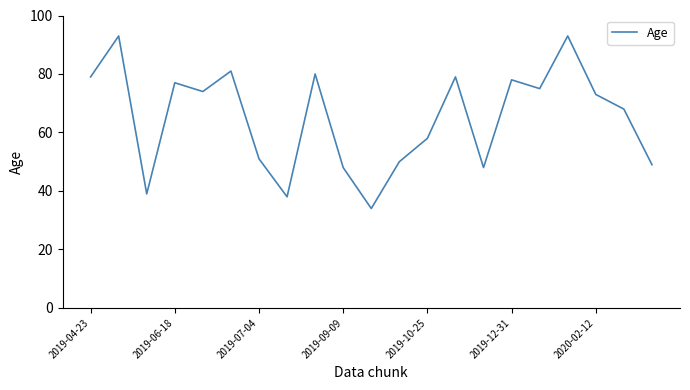

What is the minimum value shown in the chart?

34